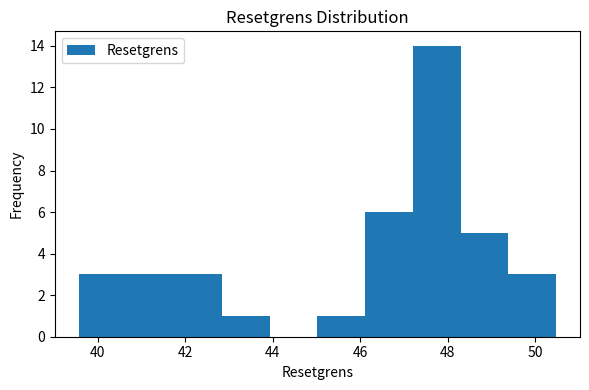

What is the height of the bar covering 41.8 to 42.8 on the x-axis? Neither the bar edges nor the heights are printed on the chart, so give them approximately, as read against the axes.

3